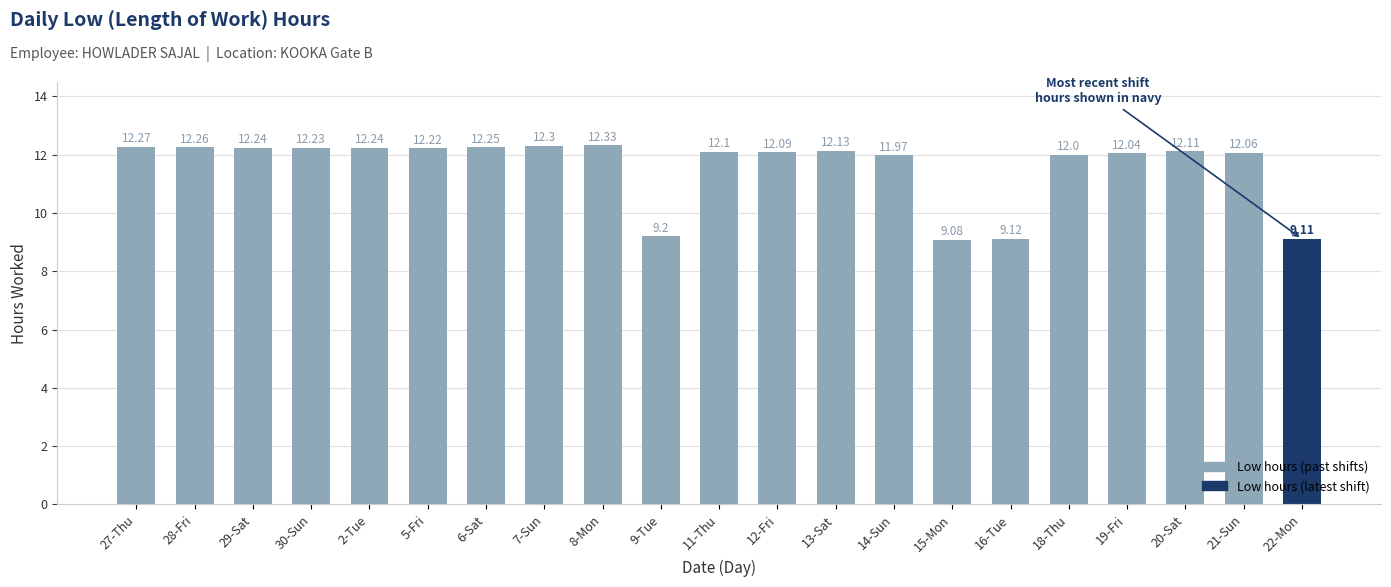

Count the number of categories in the chart.

21